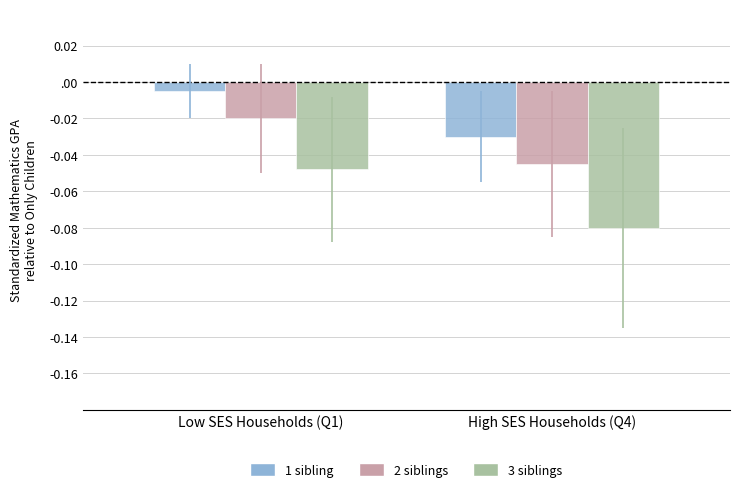

Is it true that 3 siblings equals -0.1 at Low SES Households (Q1)?

False